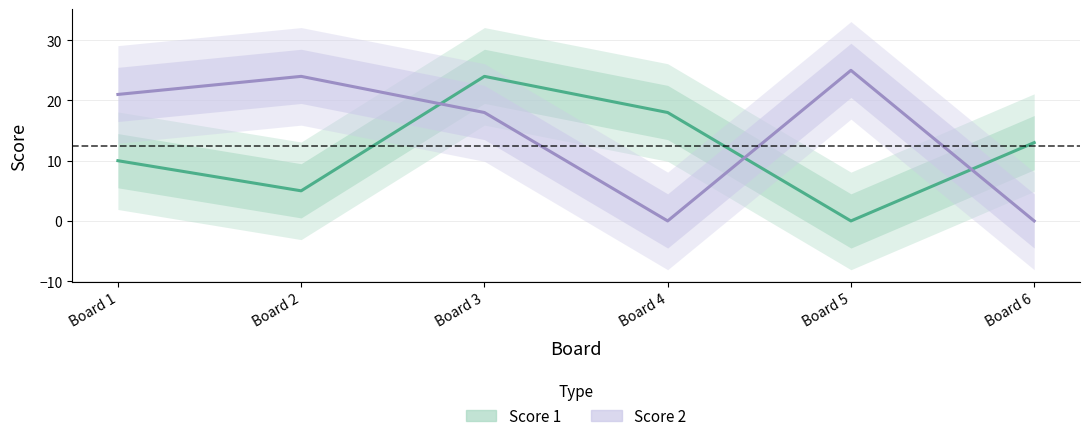

Is it true that Score 1 equals 10 at Board 1?

True